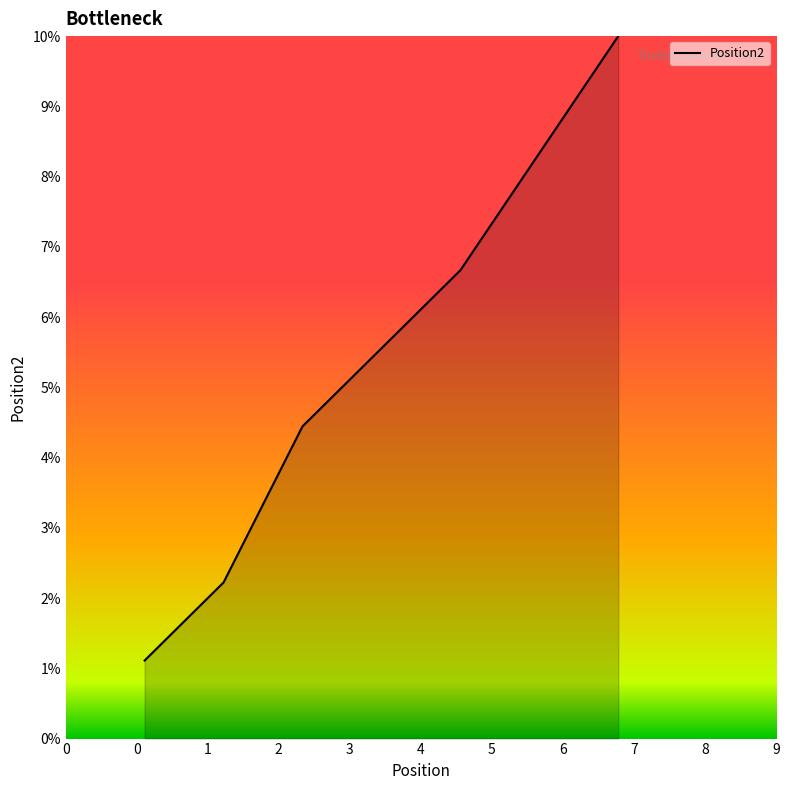

What is the minimum value shown in the chart?

1.1